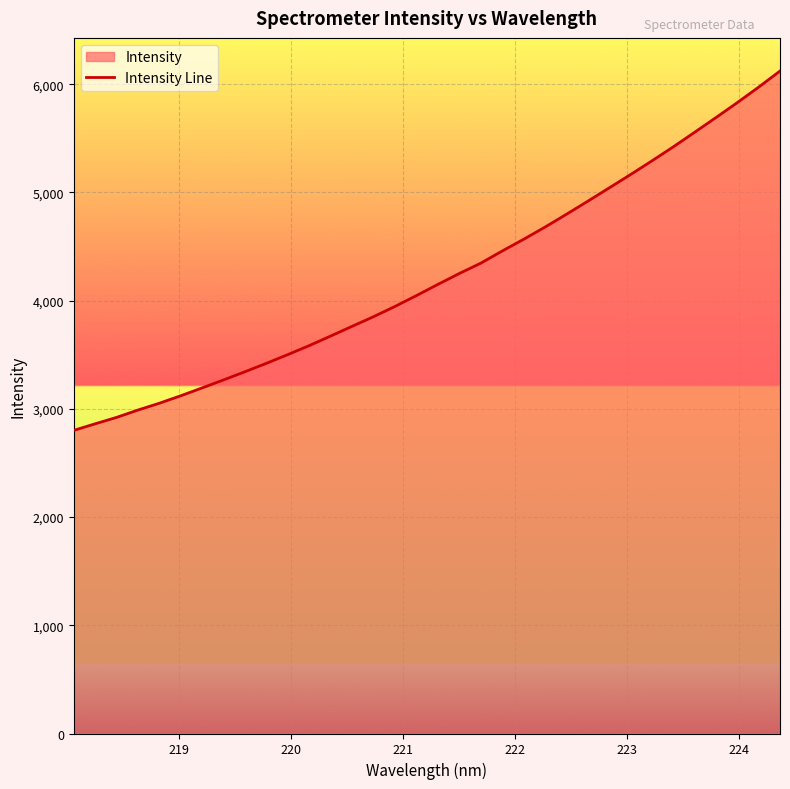

What is the minimum value shown in the chart?

2801.4